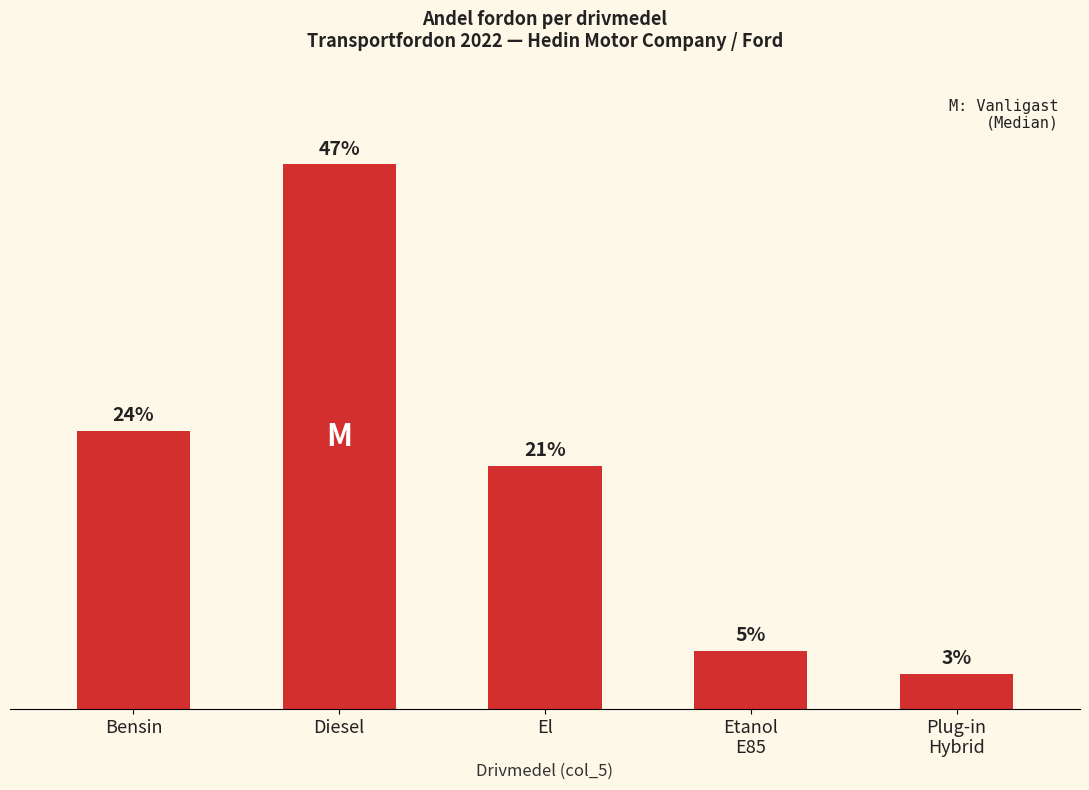

What is the label of the 1st bar from the left?

Bensin